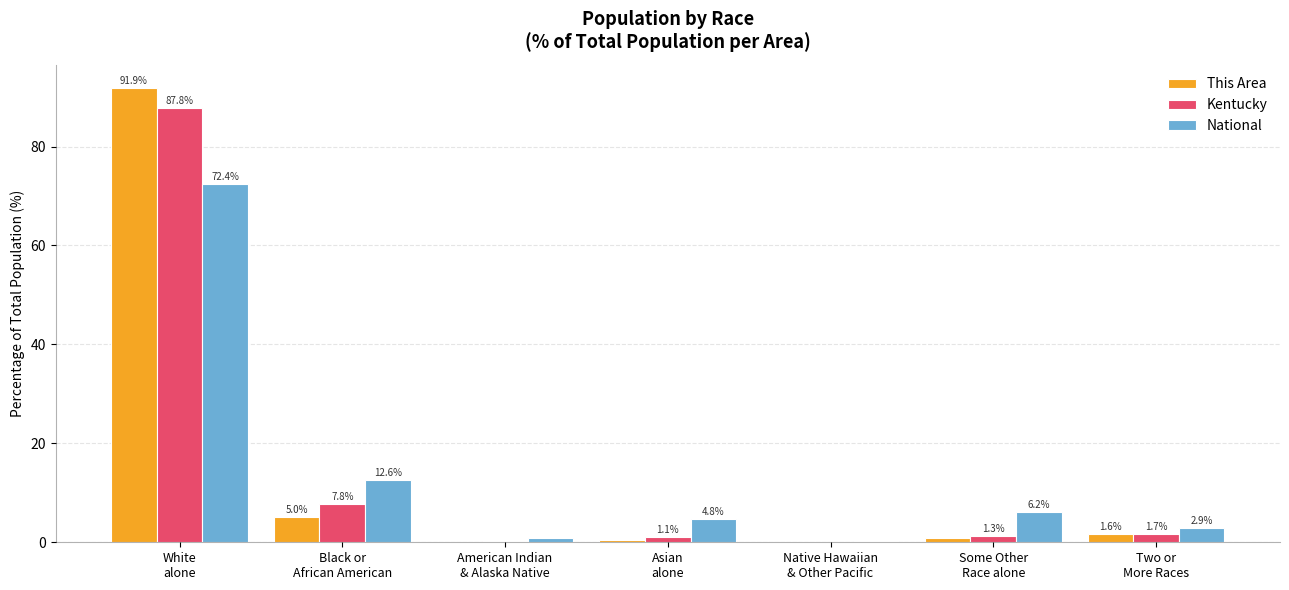

Which series has the widest spread of values?

This Area